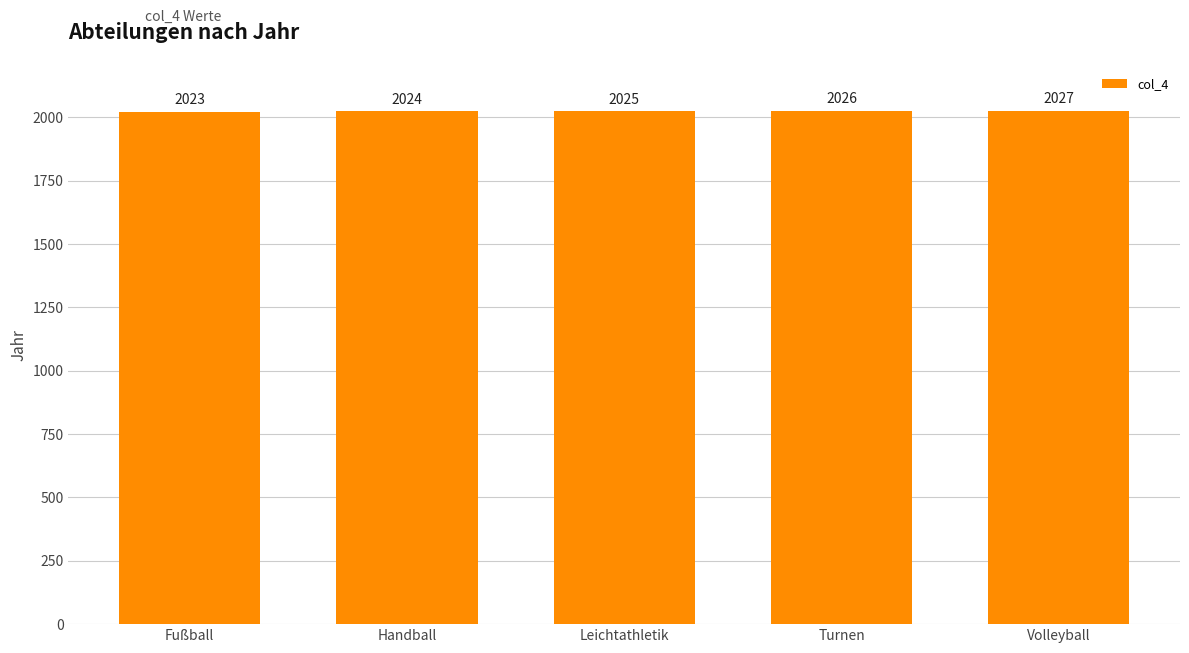

How many bars are there in total?

5